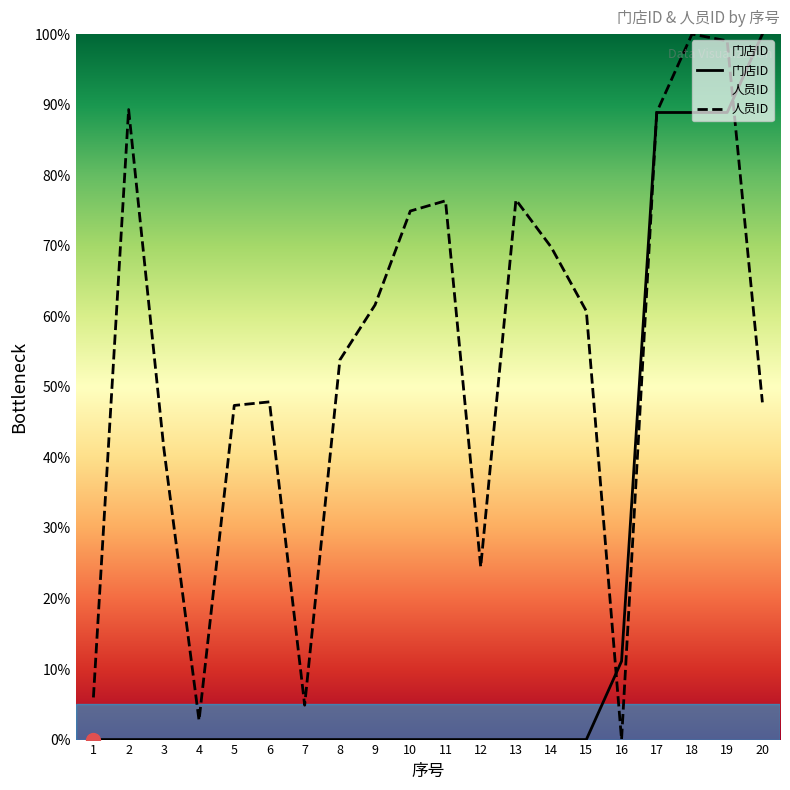

Which series has the largest range (max minus min)?

门店ID